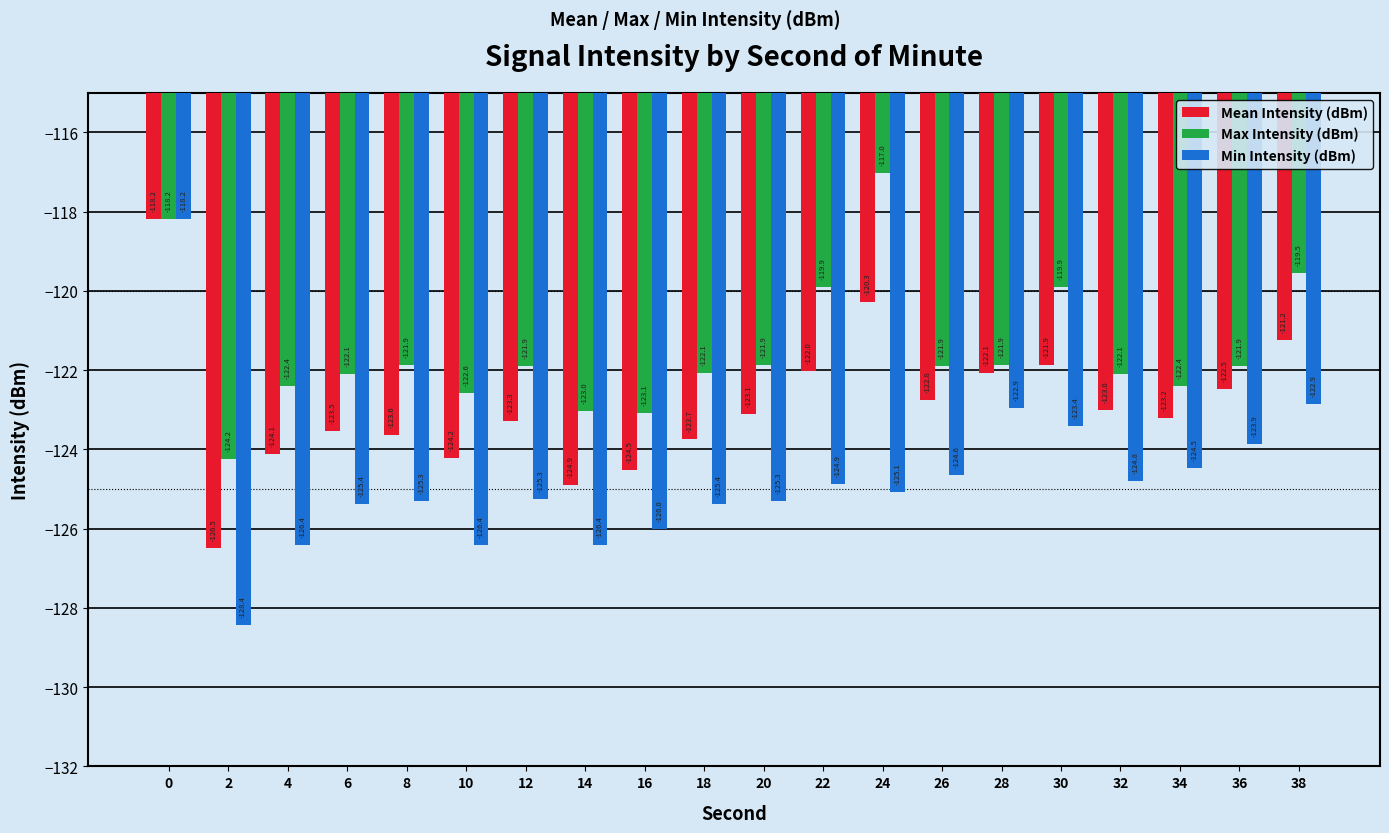

Rank the series at 4 from lowest to highest value.

Min Intensity (dBm), Mean Intensity (dBm), Max Intensity (dBm)